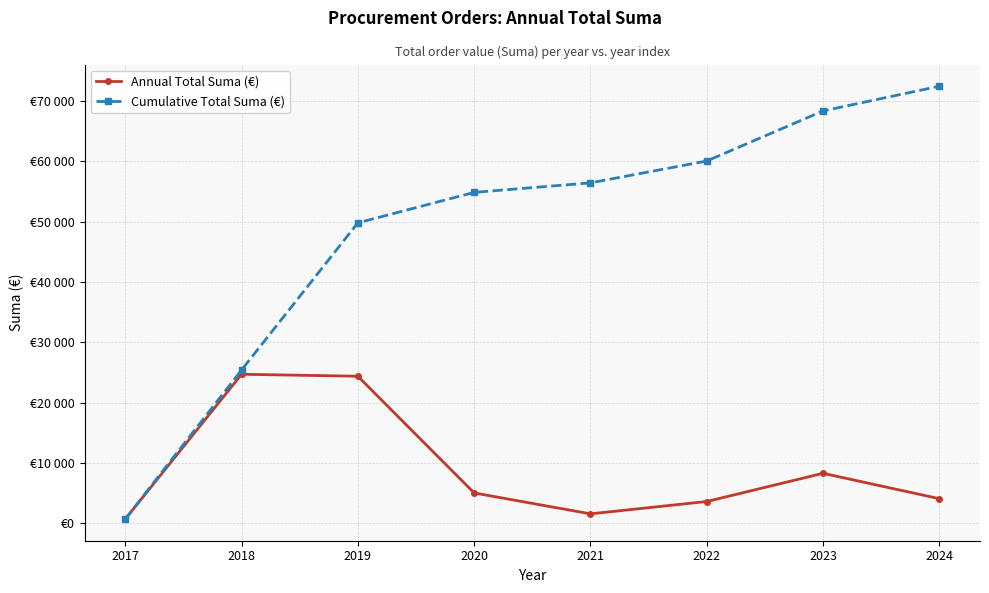

What are all the series names shown in the legend?

Annual Total Suma (€), Cumulative Total Suma (€)